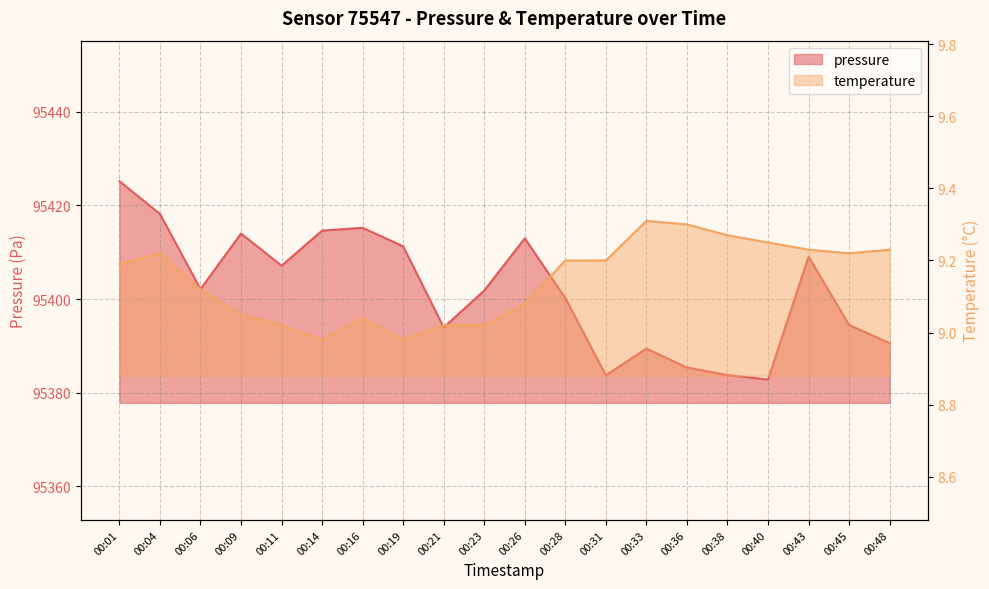

Reading right to left, what are all the values shown in this chart?

pressure: 95390.6	95394.5	95409.1	95382.8	95383.8	95385.4	95389.4	95383.7	95400.2	95413.0	95401.8	95393.9	95411.3	95415.2	95414.6	95407.1	95414.0	95402.1	95418.2	95425.2
temperature: 9.2	9.2	9.2	9.2	9.3	9.3	9.3	9.2	9.2	9.1	9.0	9.0	9.0	9.0	9.0	9.0	9.1	9.1	9.2	9.2